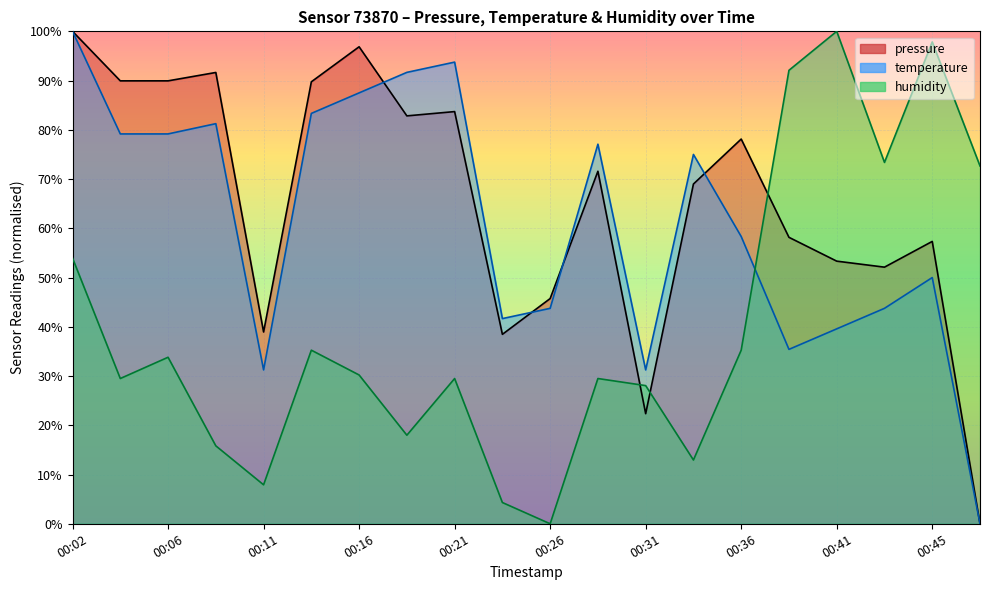

What is the difference between the humidity values at 00:09 and 00:28?

13.7